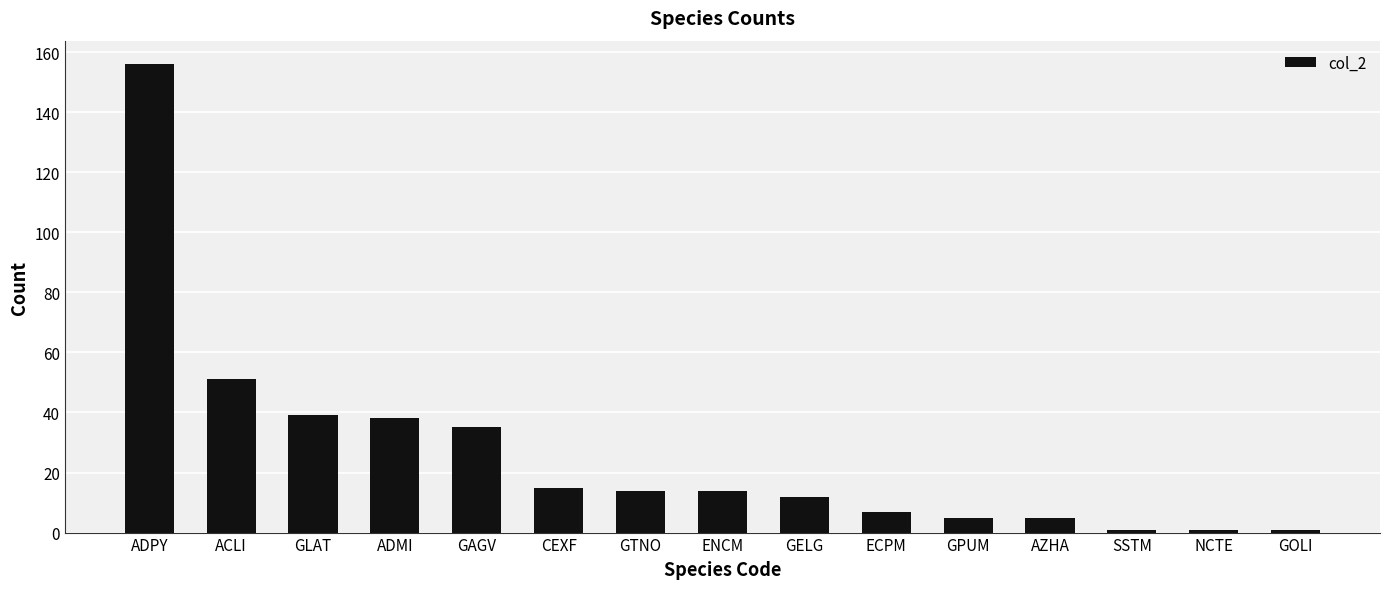

How many bars are there in total?

15